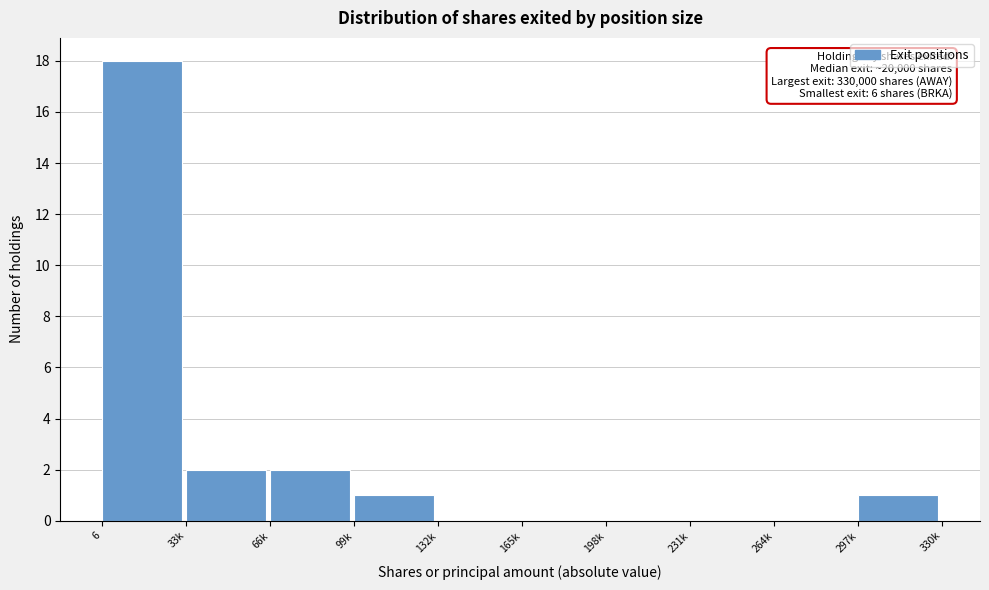

Reading left to right, transcribe all the data shown in this chart.

6=18	33k=2	66k=2	99k=1	132k=0	165k=0	198k=0	231k=0	264k=0	297k=1